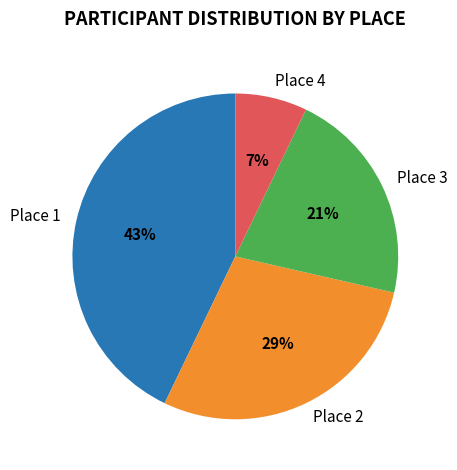

Which has a higher value, Place 1 or Place 4?

Place 1